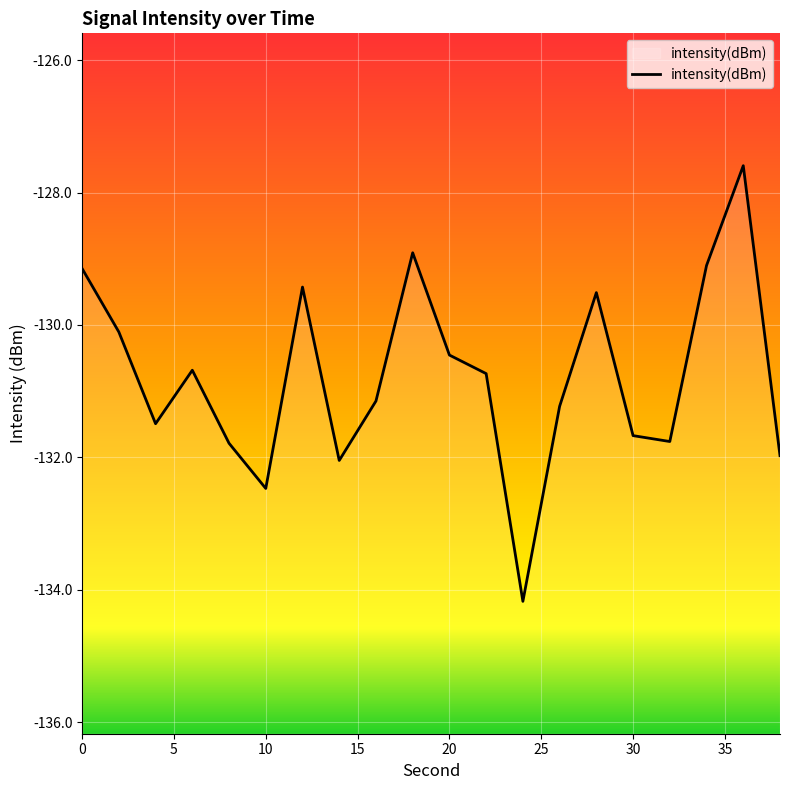

What is the smallest value displayed?

-134.2